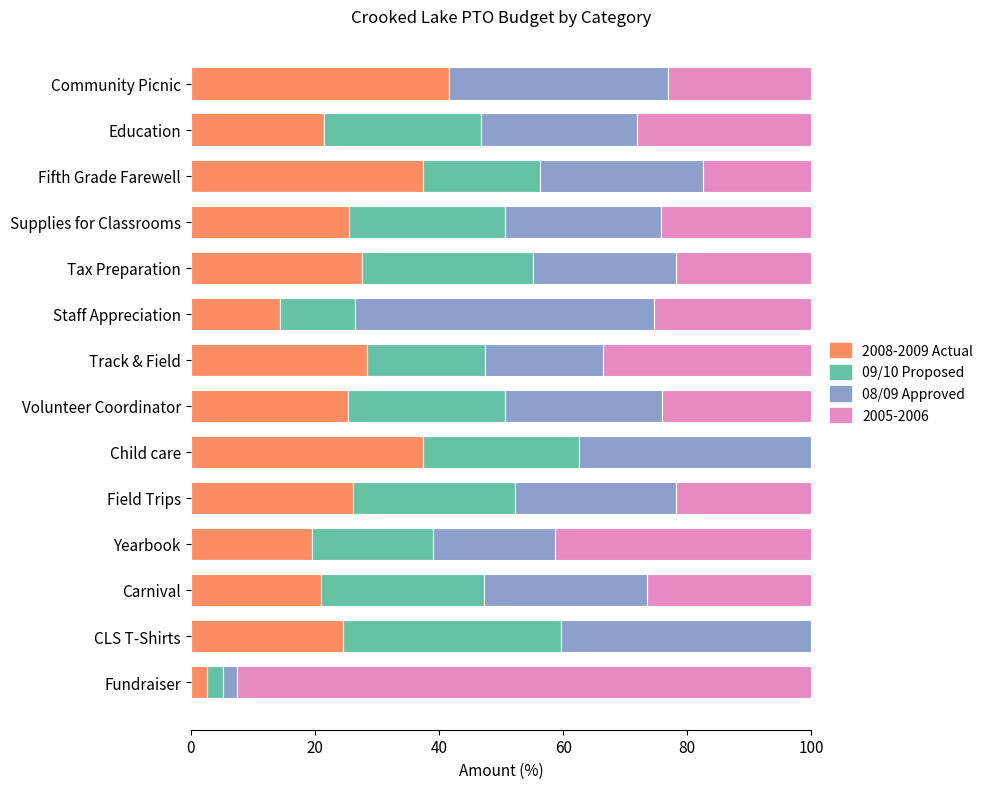

True or false: 2008-2009 Actual has a value of 13.0 at Community Picnic.

False